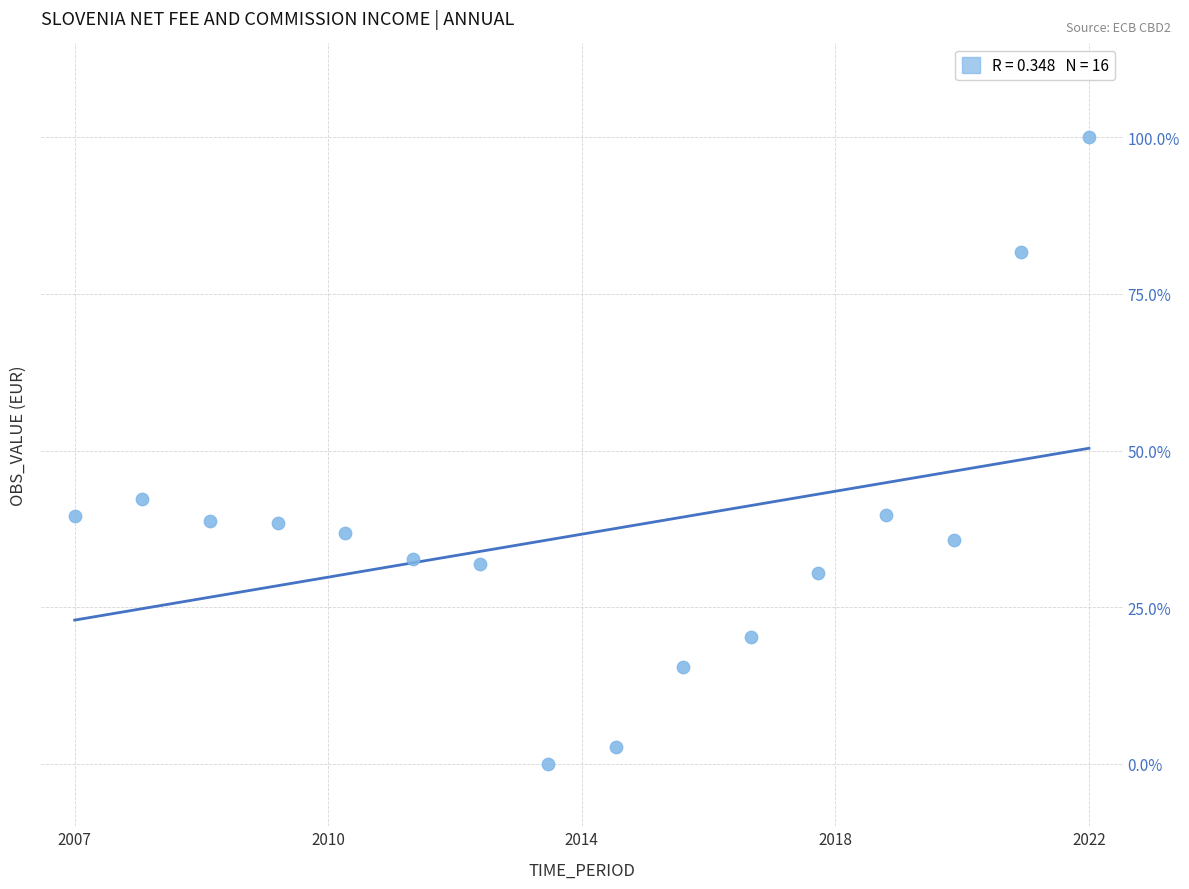

What Y value in the scatter plot is closest to 50?

42.2